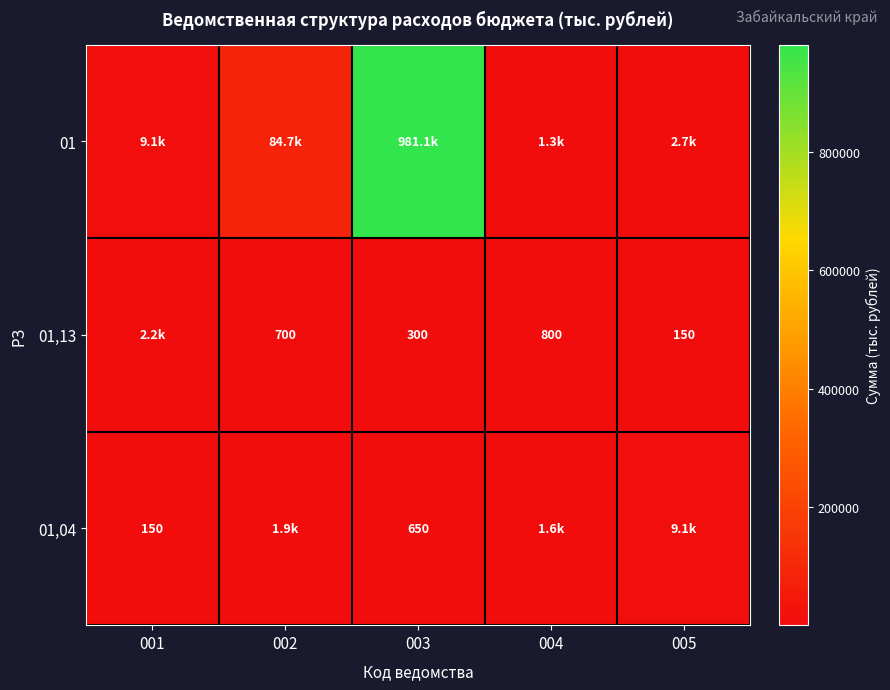

The 01,13 series shows 800.0 at 004. True or false?

True